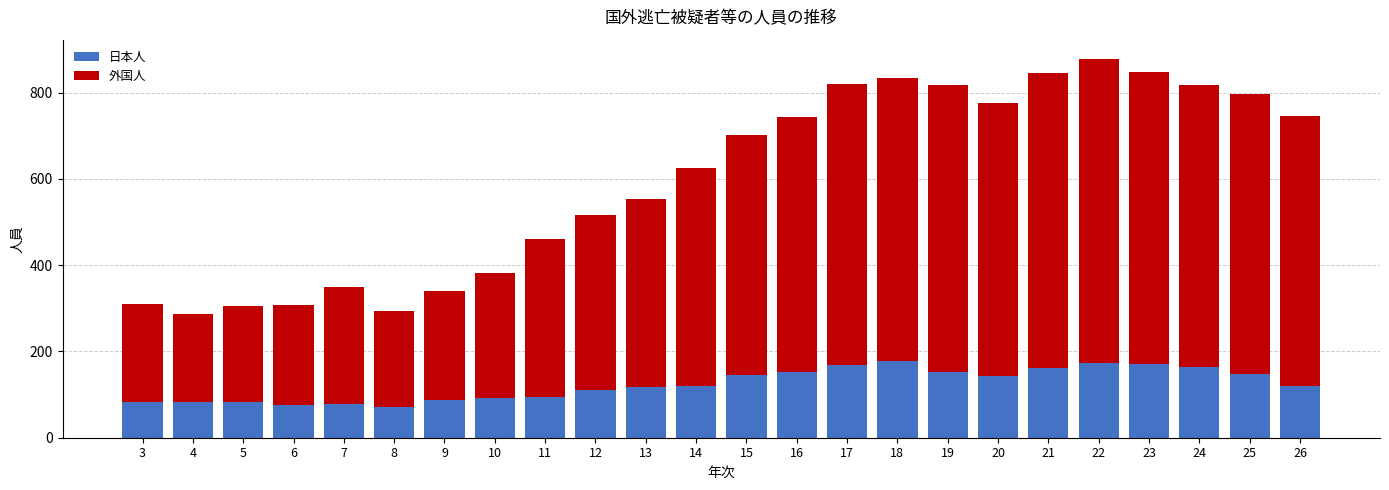

How many categories are shown in the chart?

24